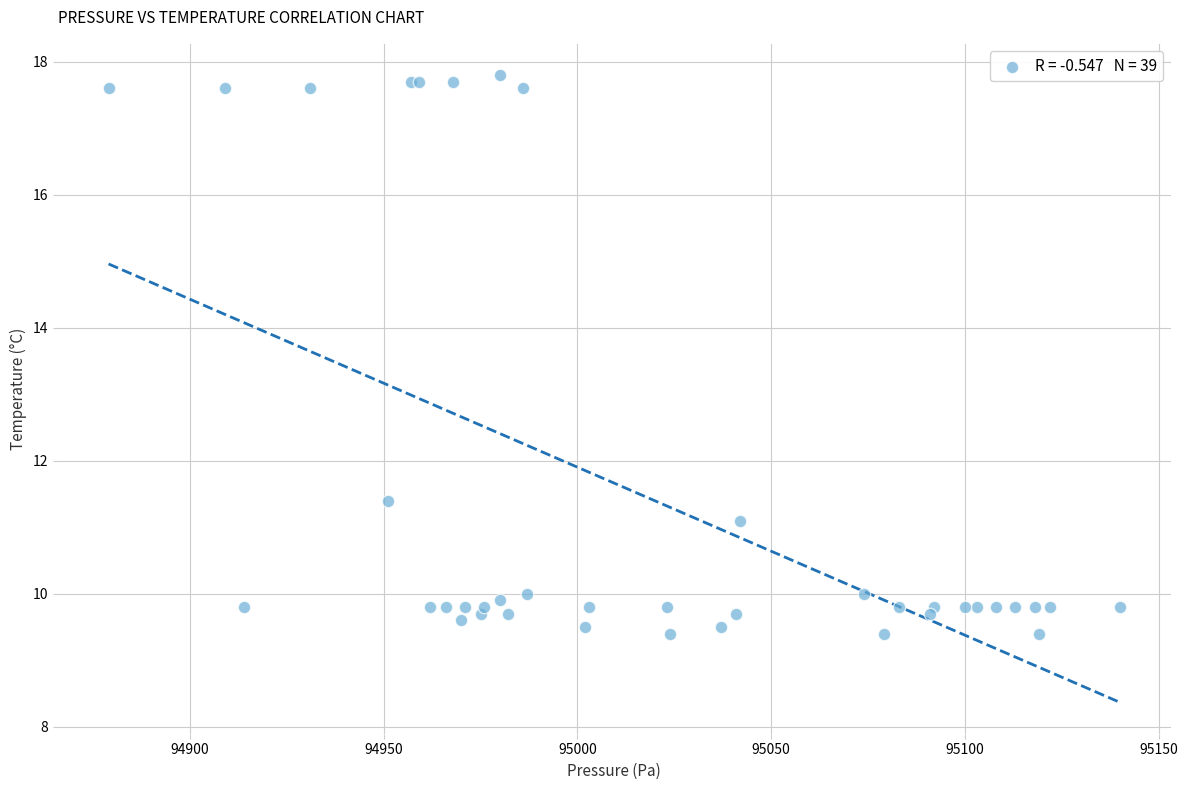

What Y value in the scatter plot is closest to 13?

11.4